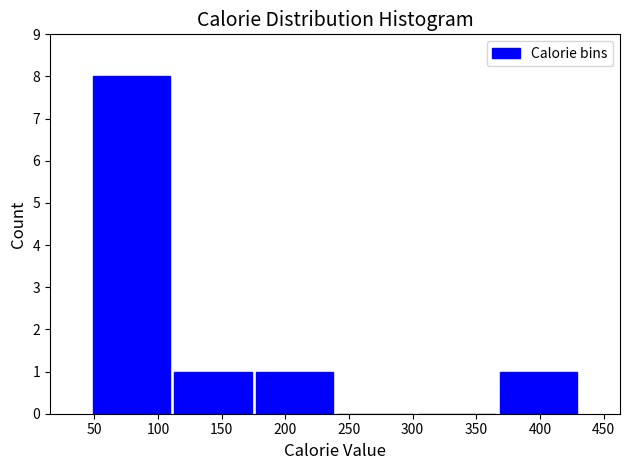

Reading left to right, list every bar in this chart as the range it spans on the x-axis followed by its height. Neither the bar edges nor the heights are printed on the chart, so give them approximately, as read against the axes.

45 to 110: 8
110 to 175: 1
175 to 240: 1
240 to 305: 0
305 to 365: 0
365 to 430: 1